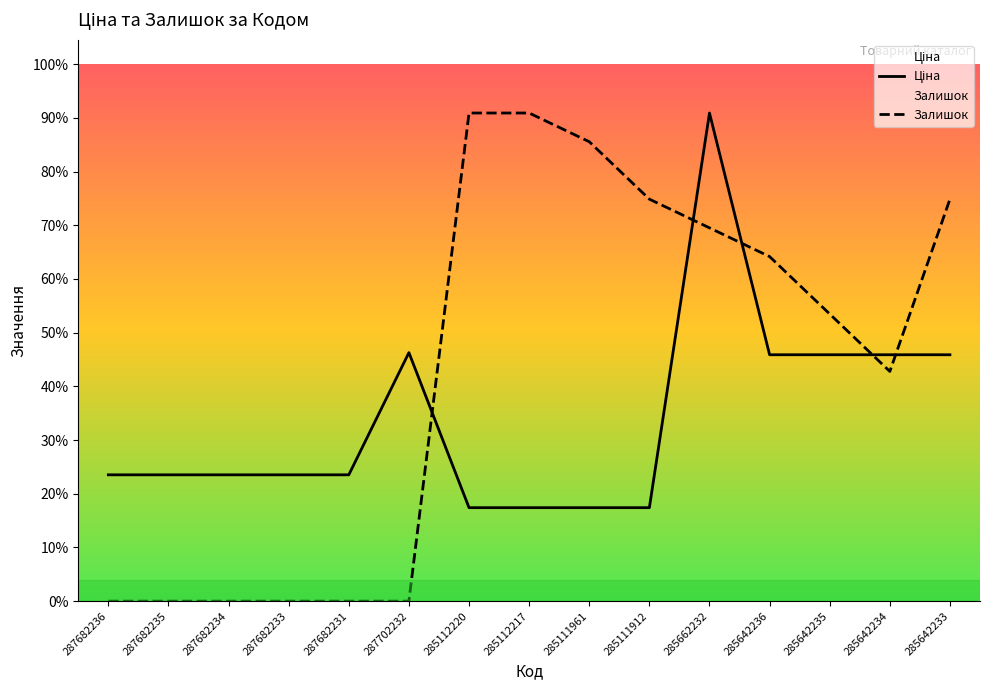

Which category has the lowest value in the Залишок series?

287682236